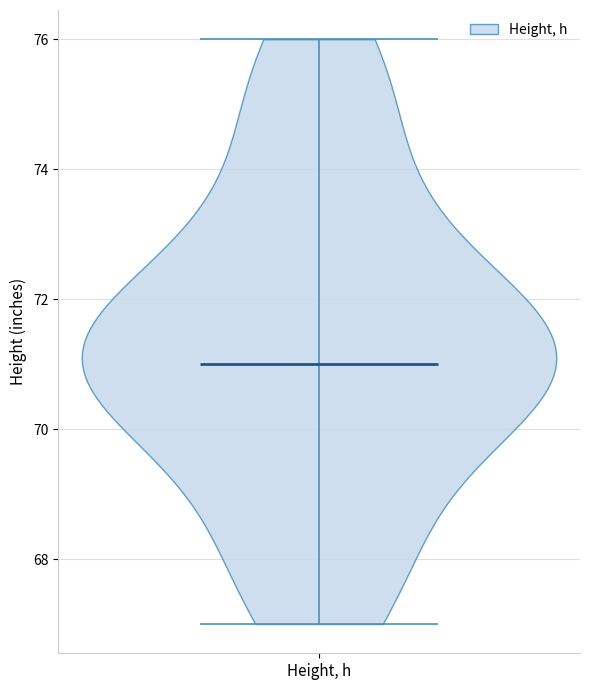

Read this violin plot against the y-axis: where its median line is, and the lowest and highest points the violin reaches. The values are not printed on the chart, so give them approximately, as read against the axis.

median line 71, lowest point 67, highest point 76